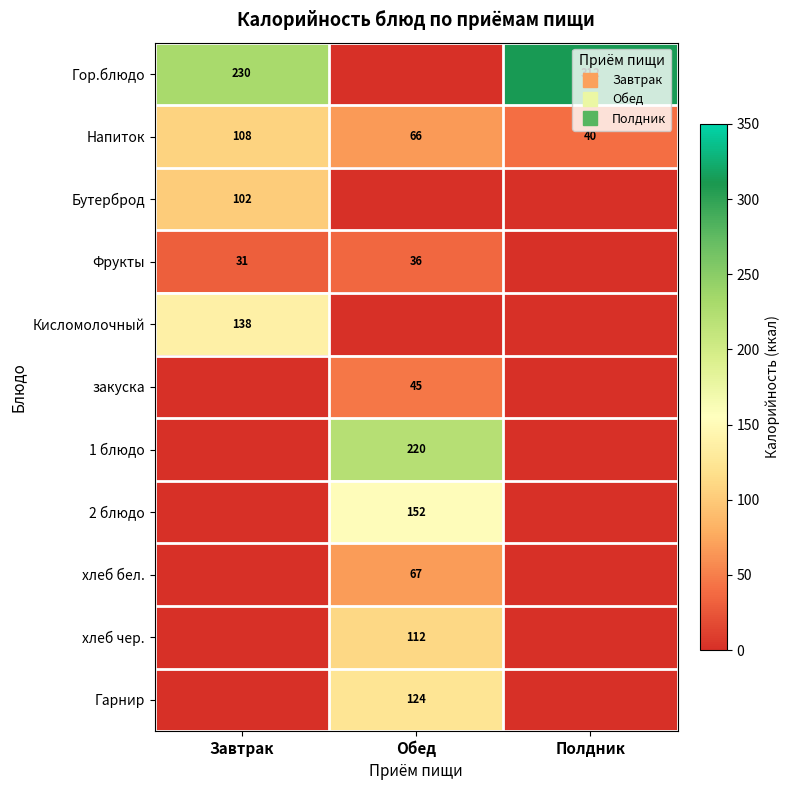

Is it true that 2 блюдо equals 78.8 at Полдник?

False